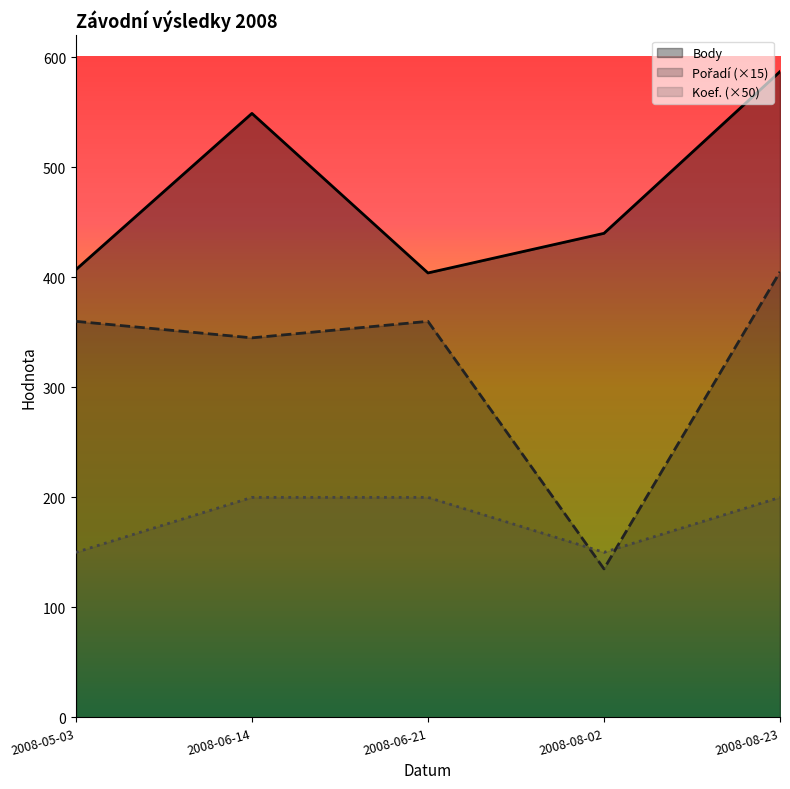

What is the difference between the Body values at 2008-05-03 and 2008-06-14?

142